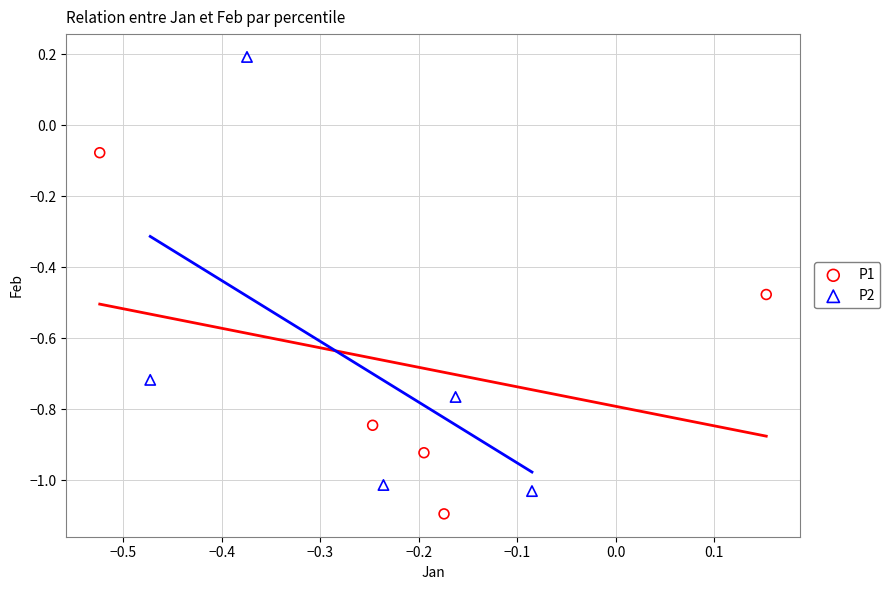

Which series has the widest spread of Y values?

P2